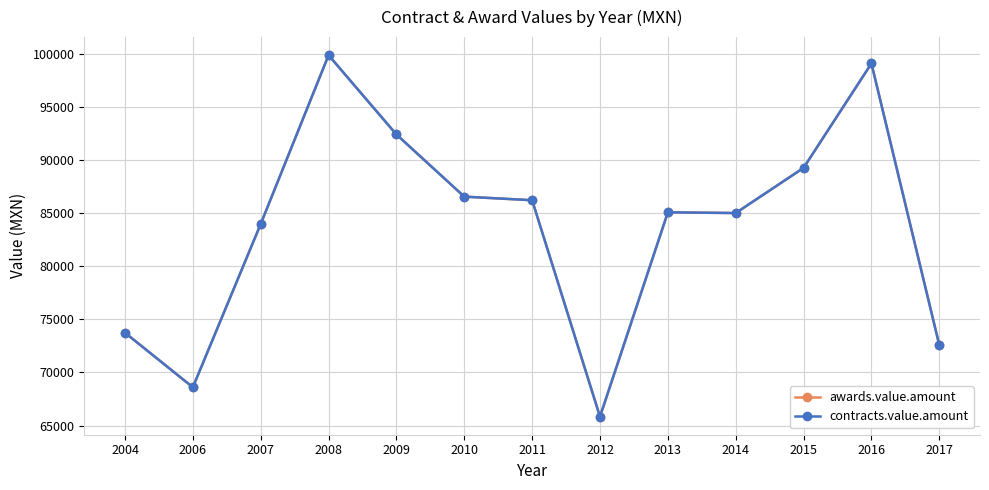

True or false: awards.value.amount and contracts.value.amount cross at least once.

False